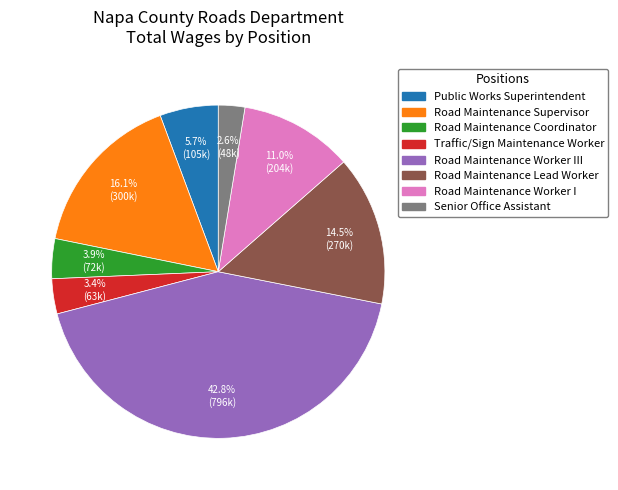

Is there any slice that represents more than half of the pie?

No